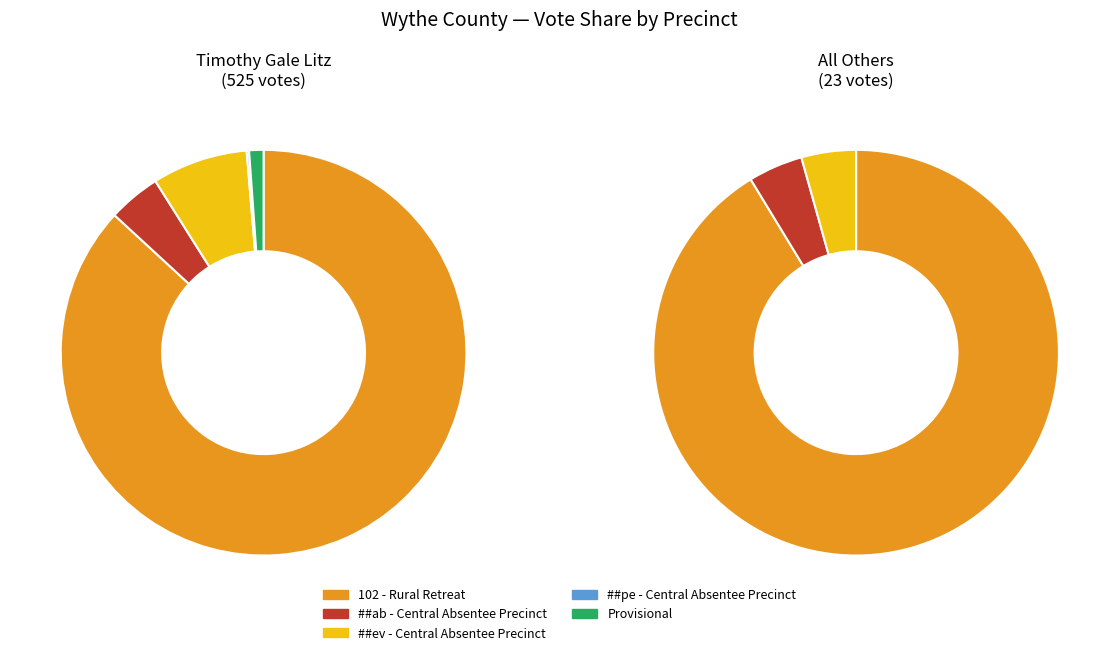

How many segments does this pie chart have?

5